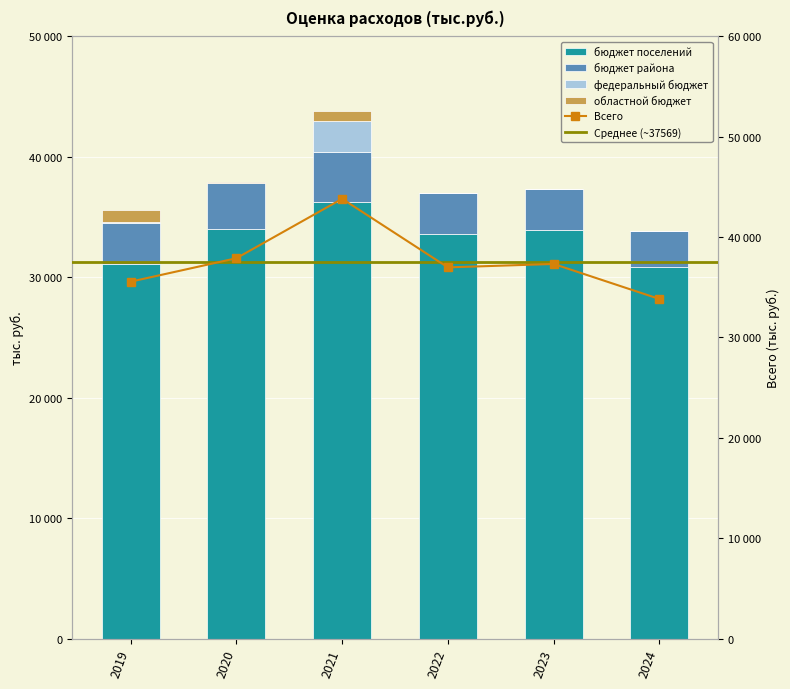

Is it true that бюджет района equals 5427.7 at 2019?

False